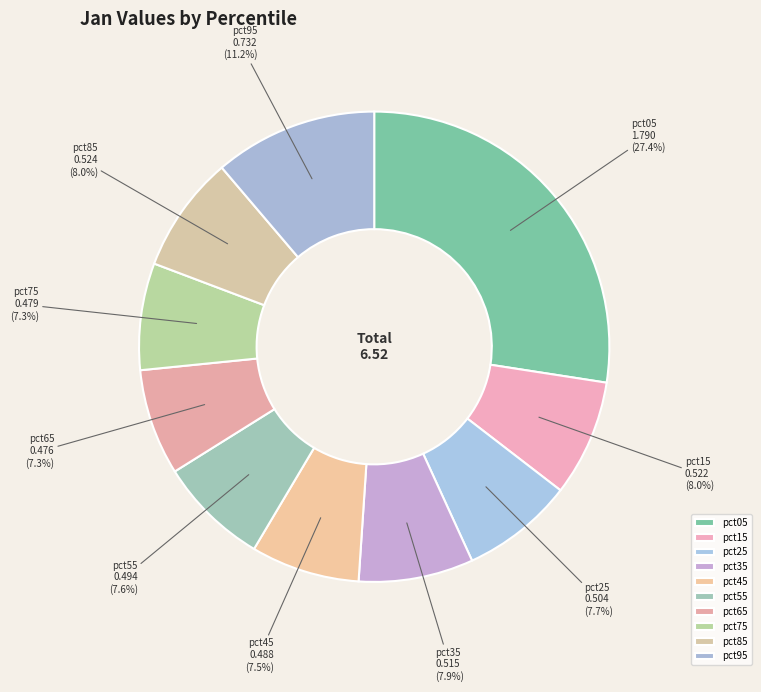

Is pct85 the majority of the pie?

No